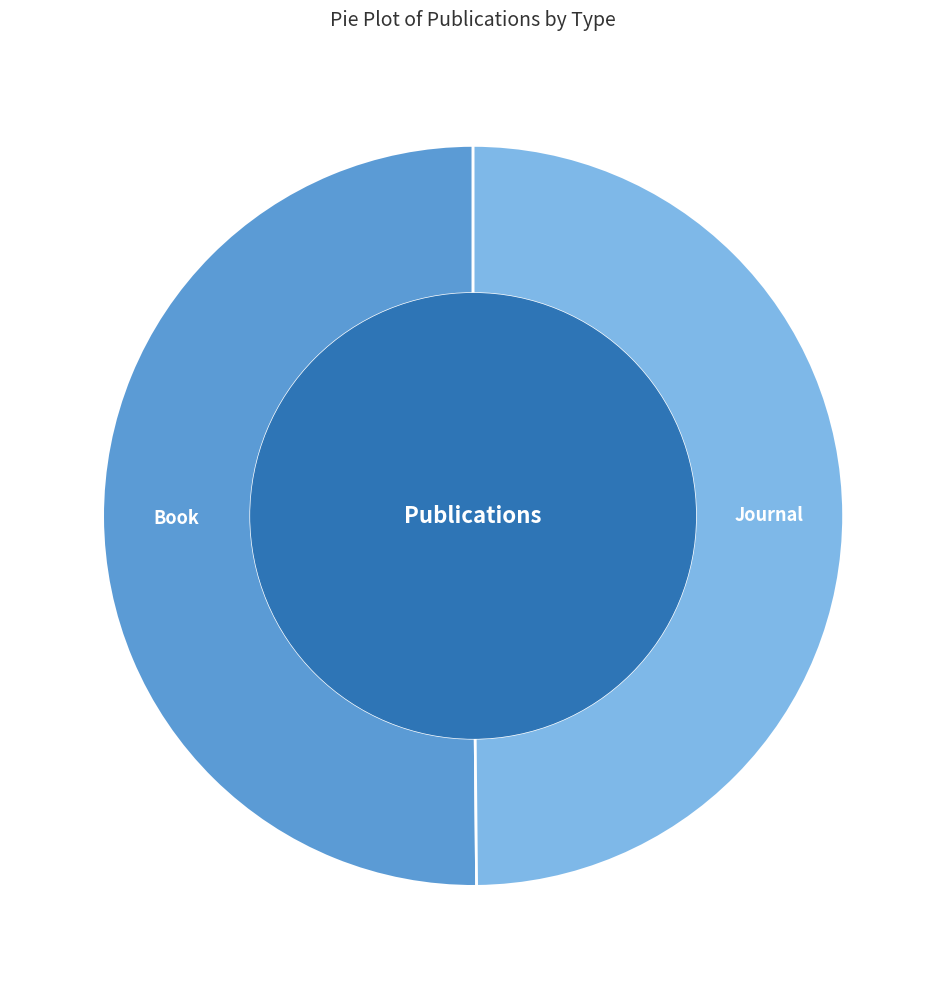

How many segments does this pie chart have?

2